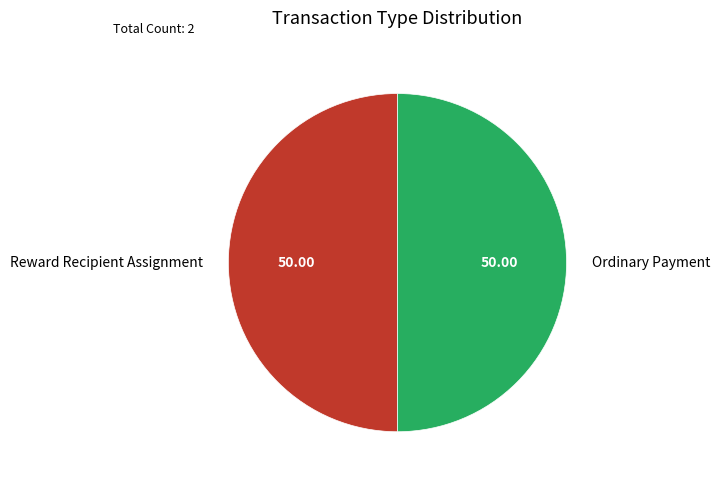

How many slices are in this pie chart?

2